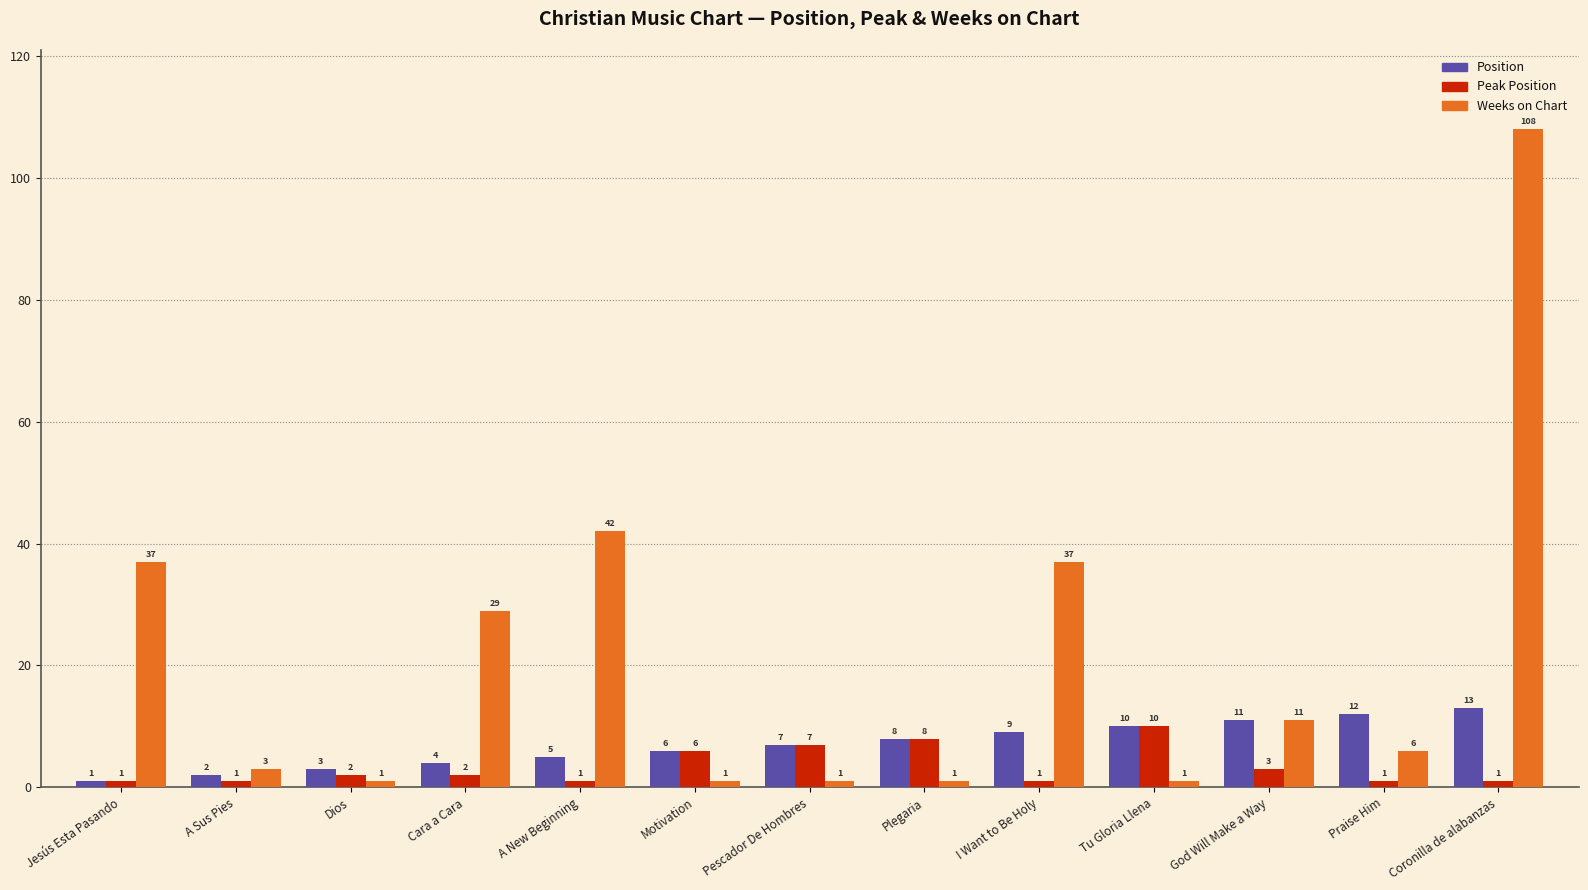

Reading left to right, extract all data points from this chart.

Position: Jesús Esta Pasando=1	A Sus Pies=2	Dios=3	Cara a Cara=4	A New Beginning=5	Motivation=6	Pescador De Hombres=7	Plegaria=8	I Want to Be Holy=9	Tu Gloria Llena=10	God Will Make a Way=11	Praise Him=12	Coronilla de alabanzas=13
Peak Position: Jesús Esta Pasando=1	A Sus Pies=1	Dios=2	Cara a Cara=2	A New Beginning=1	Motivation=6	Pescador De Hombres=7	Plegaria=8	I Want to Be Holy=1	Tu Gloria Llena=10	God Will Make a Way=3	Praise Him=1	Coronilla de alabanzas=1
Weeks on Chart: Jesús Esta Pasando=37	A Sus Pies=3	Dios=1	Cara a Cara=29	A New Beginning=42	Motivation=1	Pescador De Hombres=1	Plegaria=1	I Want to Be Holy=37	Tu Gloria Llena=1	God Will Make a Way=11	Praise Him=6	Coronilla de alabanzas=108